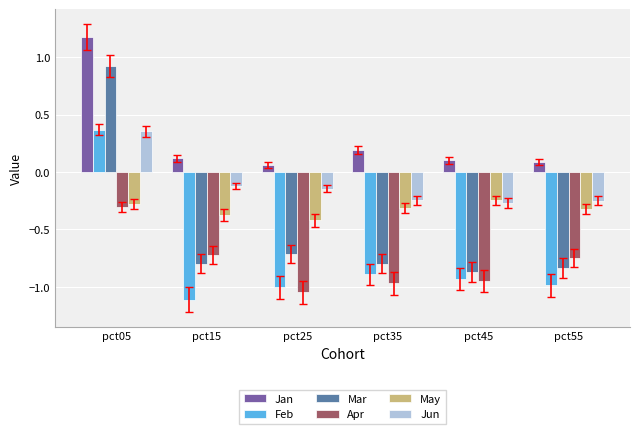

Is it true that Mar equals -0.9 at pct45?

True